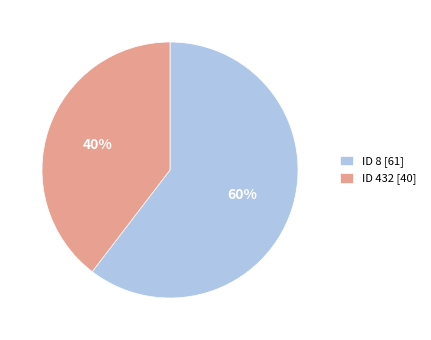

To the nearest percent, what is the average slice percentage?

50%